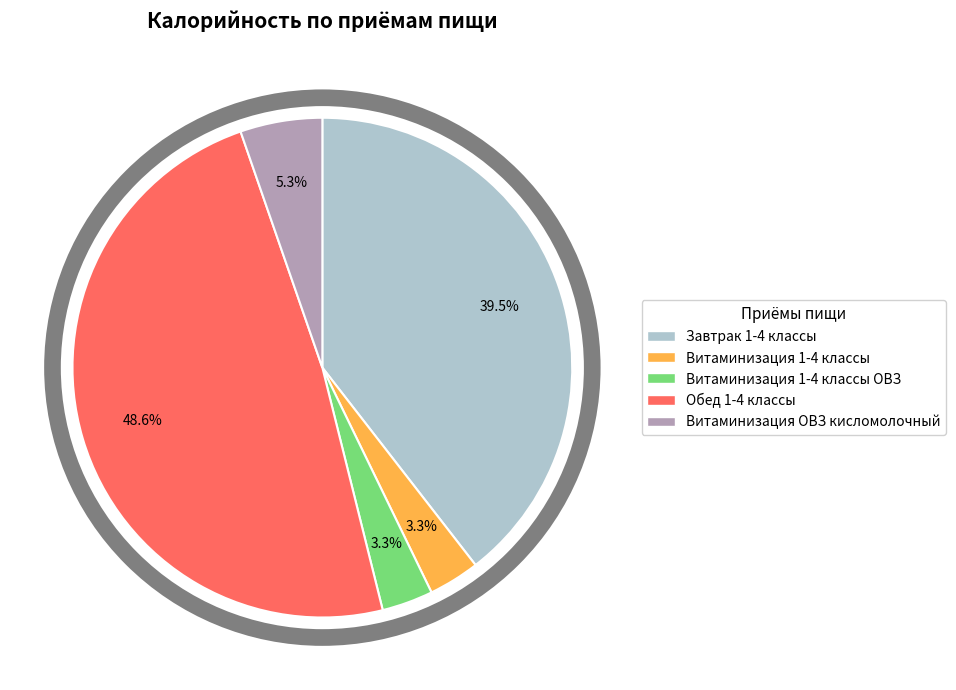

Is there any slice that represents more than half of the pie?

No